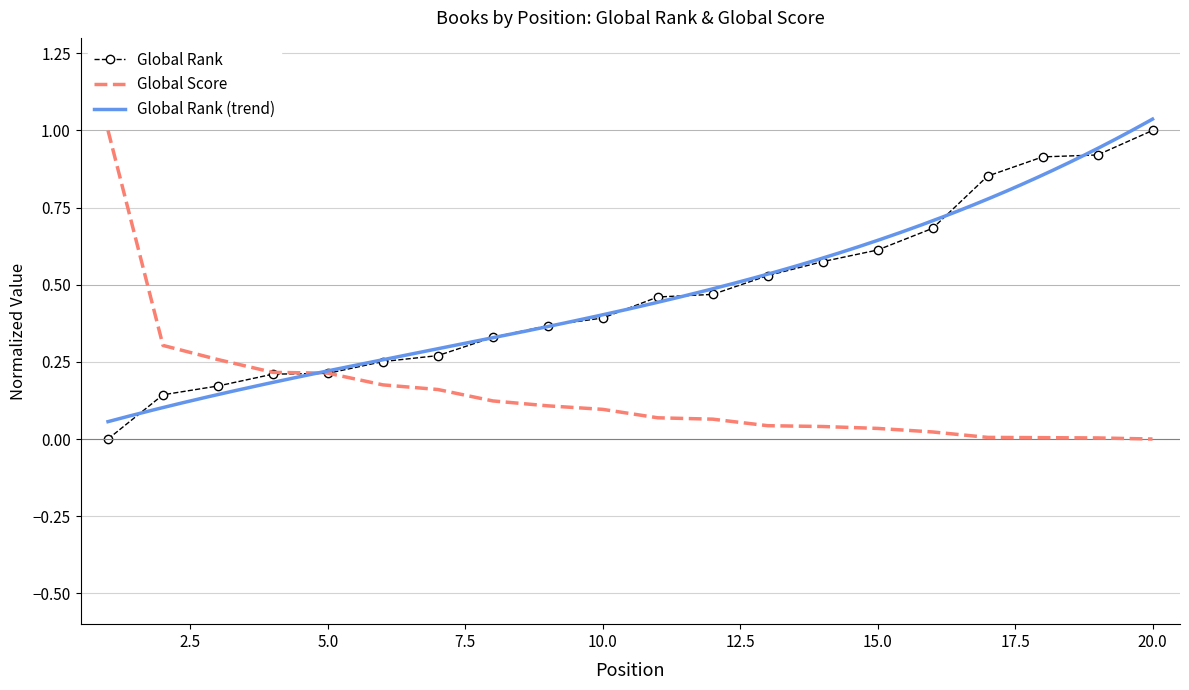

At which category does the chart reach its minimum across all series?

1